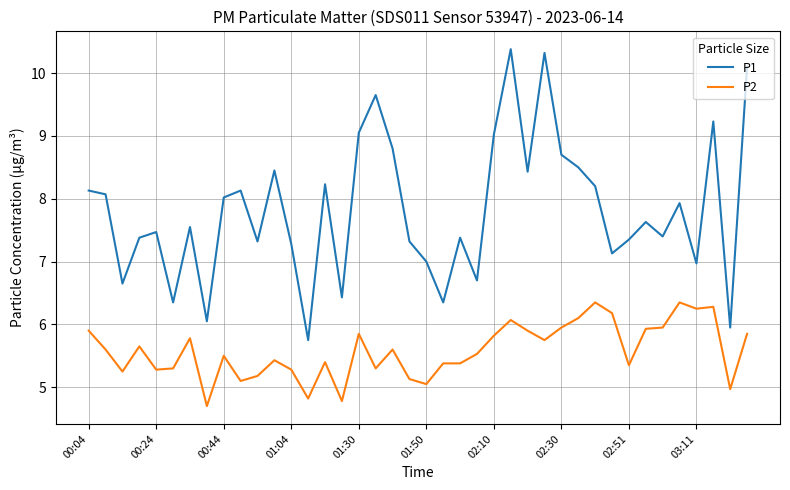

True or false: P2 and P1 intersect in this chart.

False